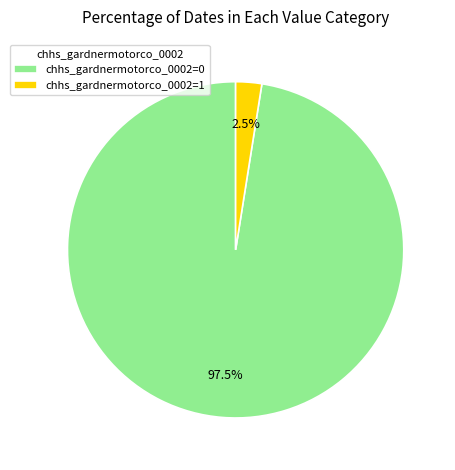

Which has a higher value, chhs_gardnermotorco_0002=0 or chhs_gardnermotorco_0002=1?

chhs_gardnermotorco_0002=0